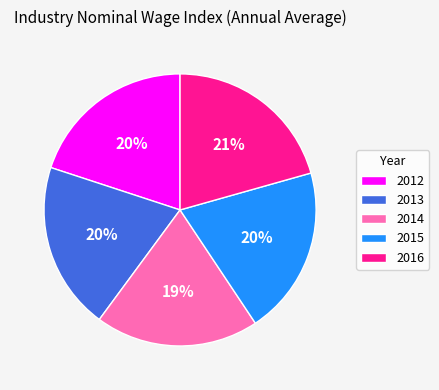

Count the number of slices in the pie.

5